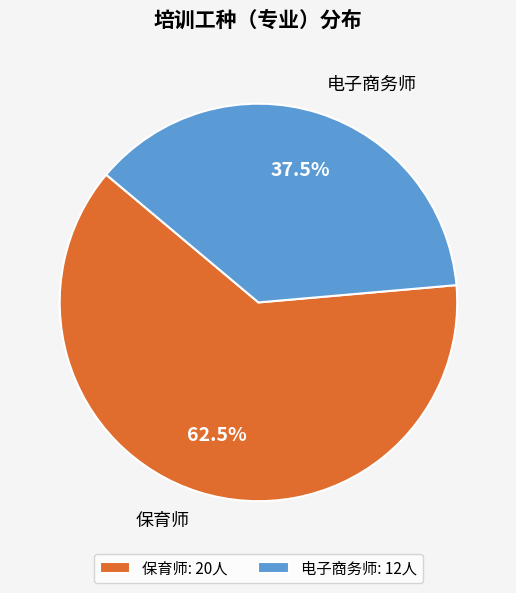

What is the majority slice?

保育师